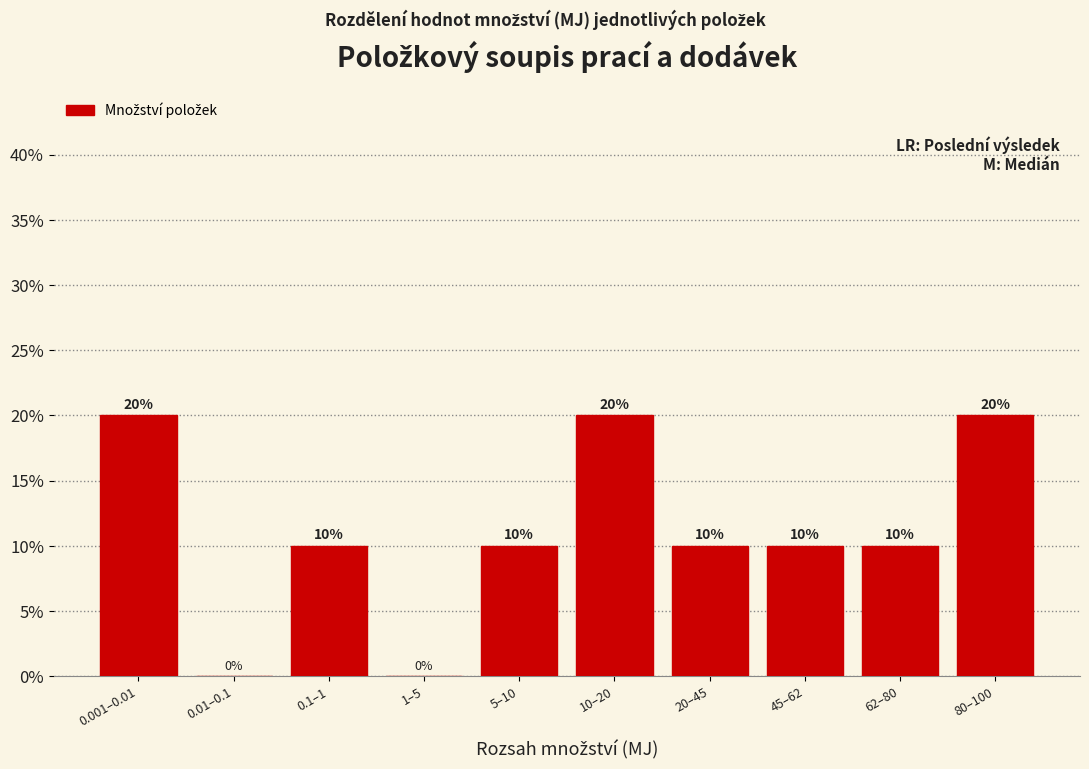

Reading left to right, list all the values displayed in this chart.

0.001–0.01=20	0.01–0.1=0	0.1–1=10	1–5=0	5–10=10	10–20=20	20–45=10	45–62=10	62–80=10	80–100=20